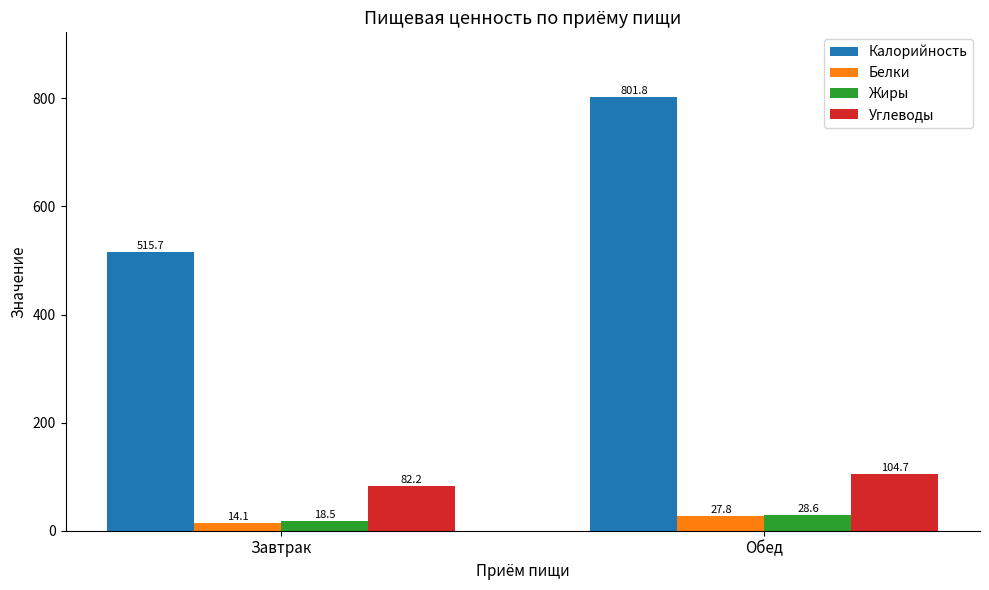

Which series has the widest spread of values?

Калорийность